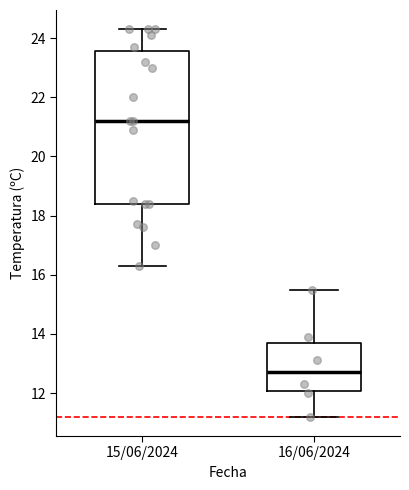

Comparing the boxes themselves (not the whiskers), which one is the tallest?

15/06/2024